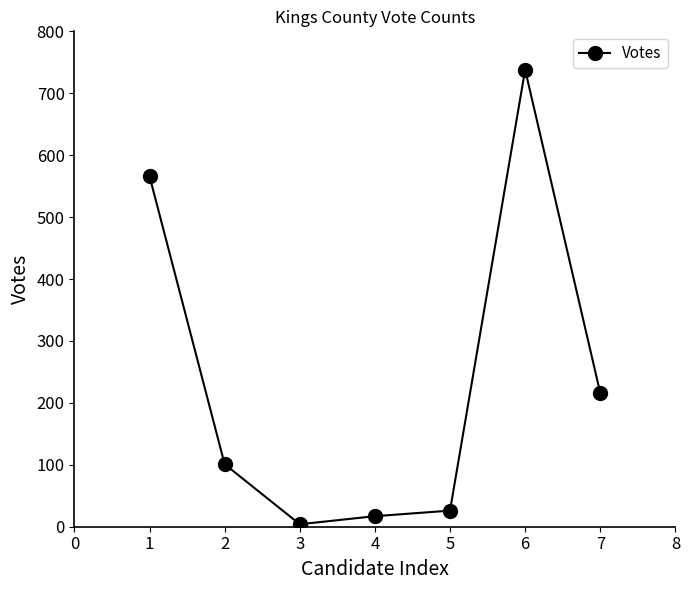

What is the change in value from 2 to 7?

+115